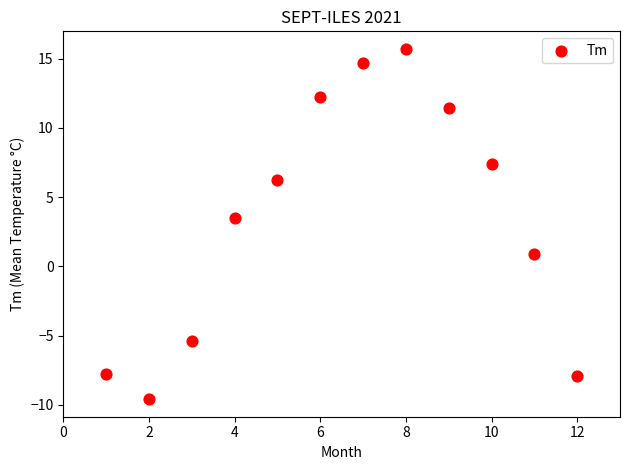

What is the range of X values (max minus min)?

11.0